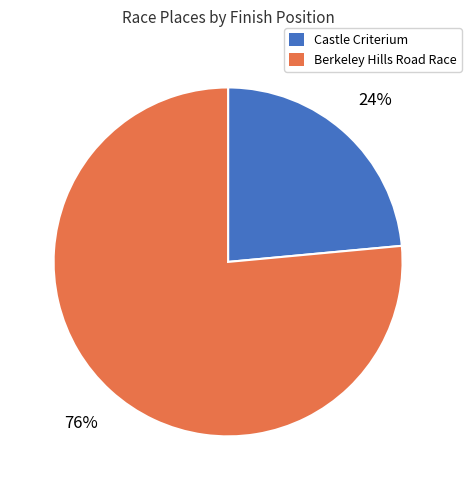

Approximately how many times larger is the value at Castle Criterium compared to Berkeley Hills Road Race?

0.3